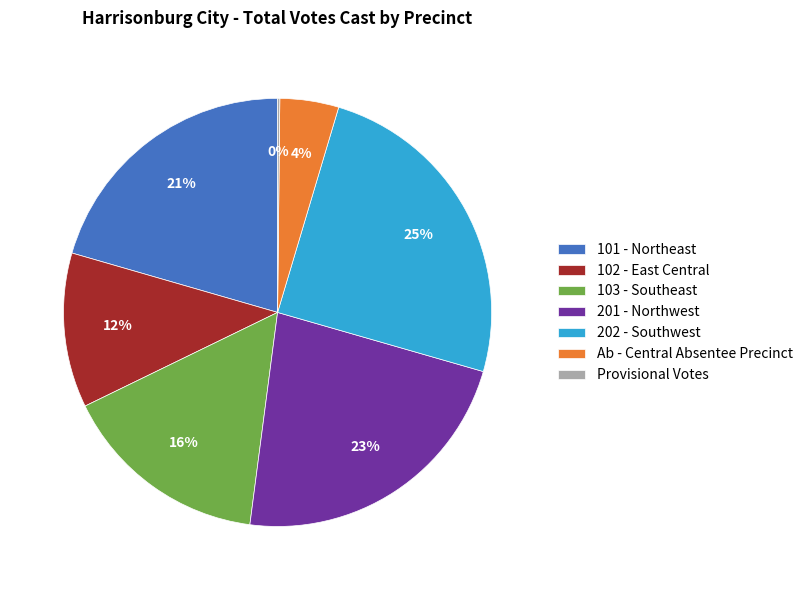

What is the largest slice in the pie chart?

202 - Southwest